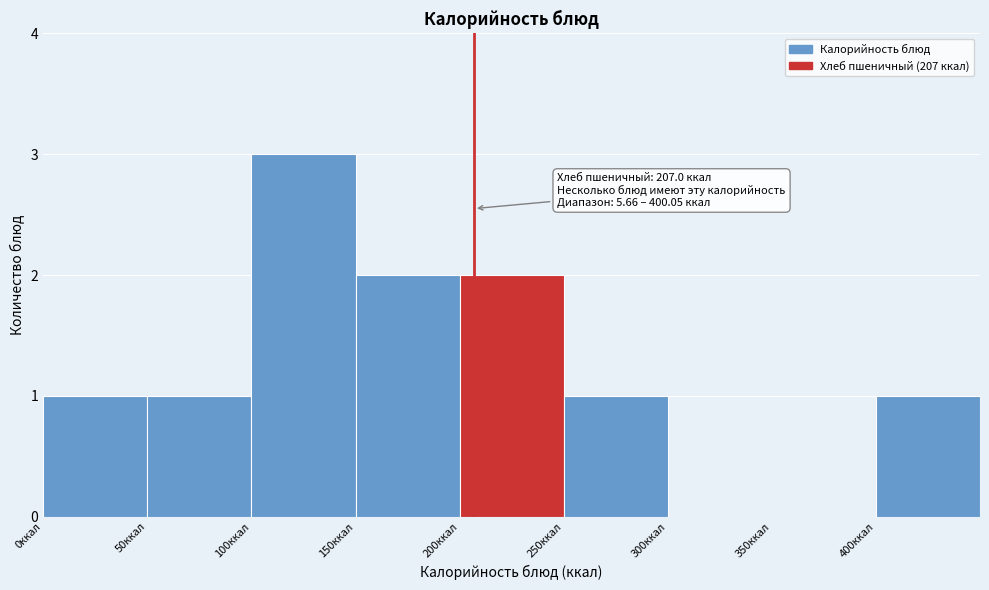

Over which range of the x-axis is the bar tallest?

100 to 150